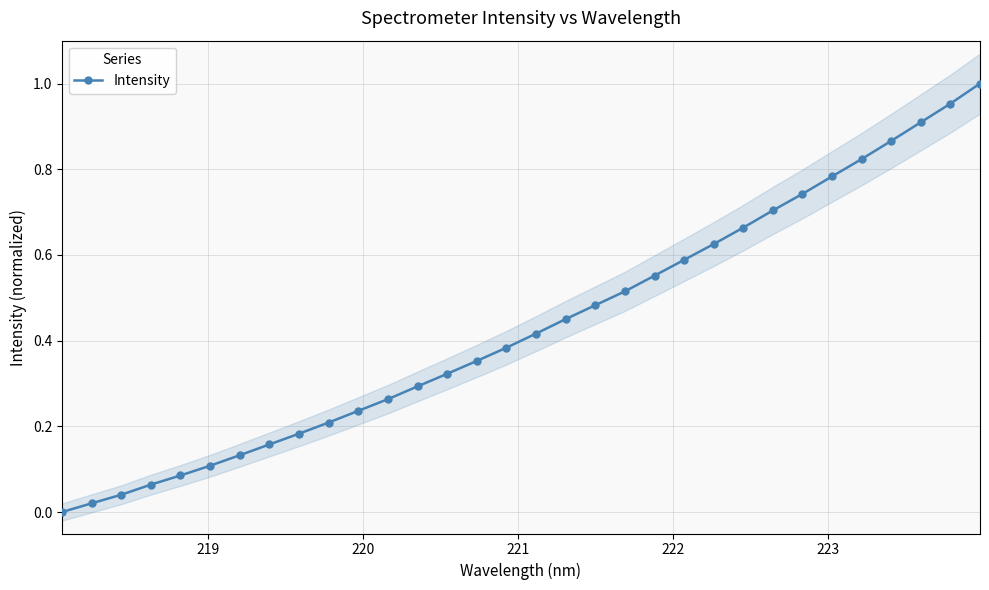

True or false: Intensity has more than 2 points higher than both neighbors.

False